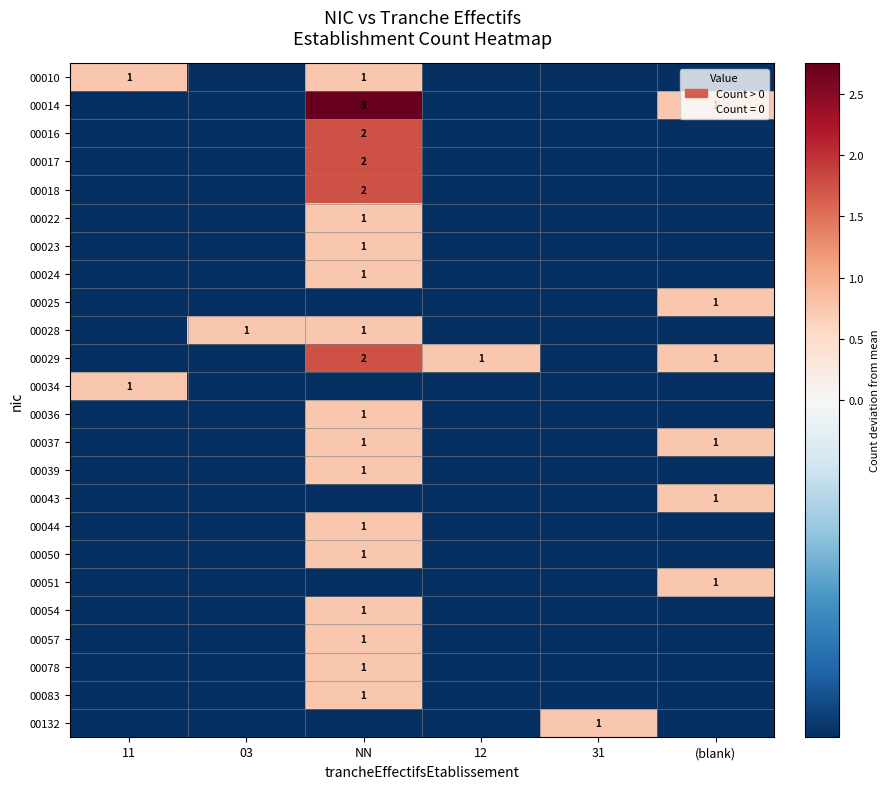

The 00039 series shows -0.1 at 31. True or false?

False